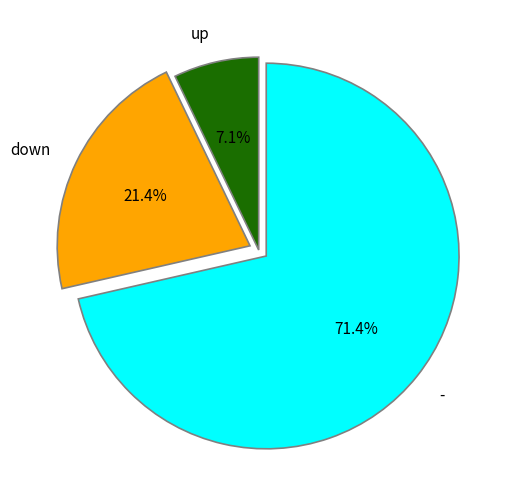

Which slice is the smallest?

up